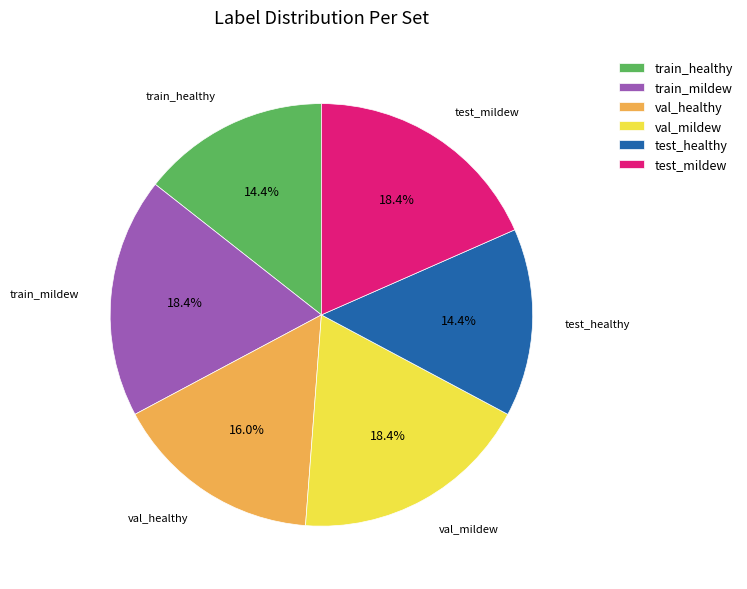

Combined, do train_mildew and val_mildew account for over 50%?

No